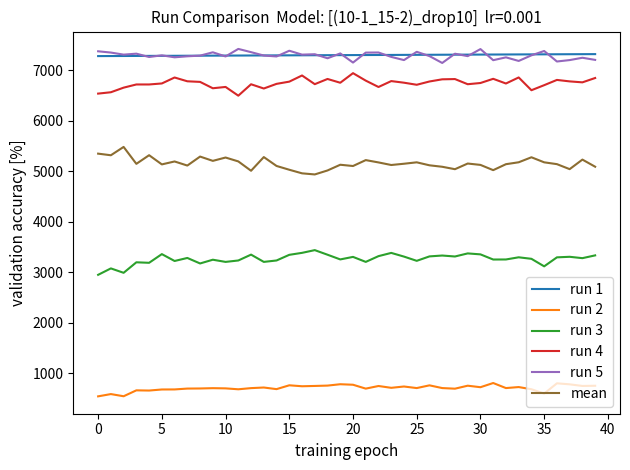

What is the highest value of the run 5 series?

7427